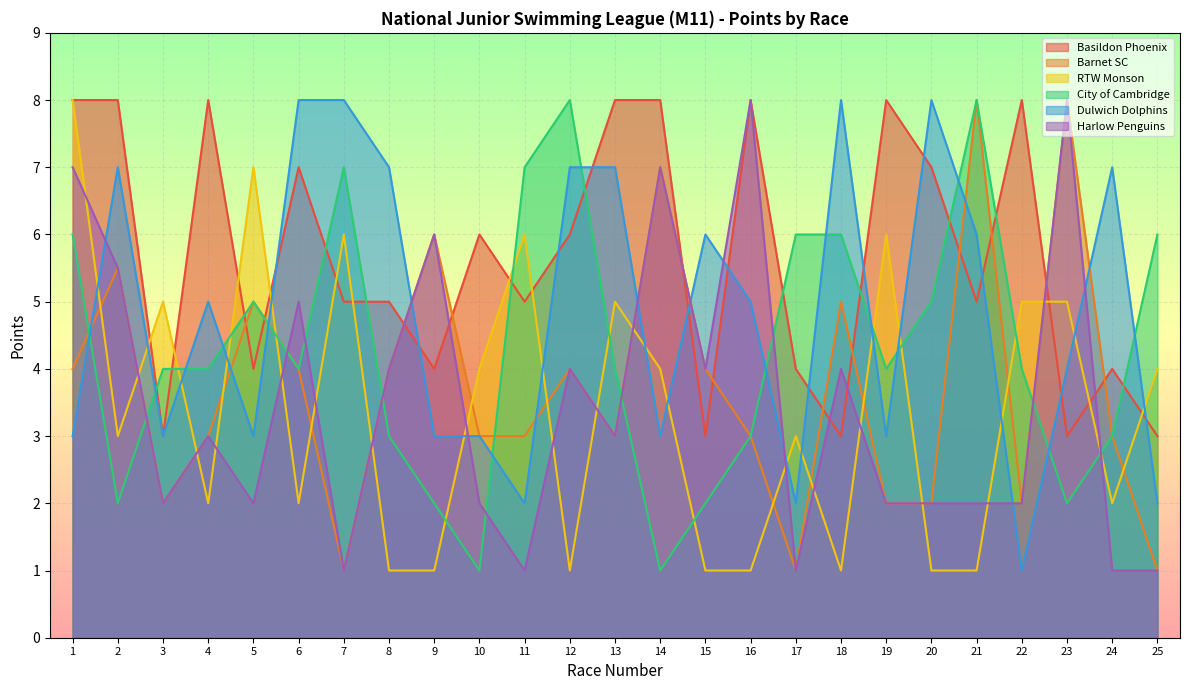

What is the minimum value shown in the chart?

1.0